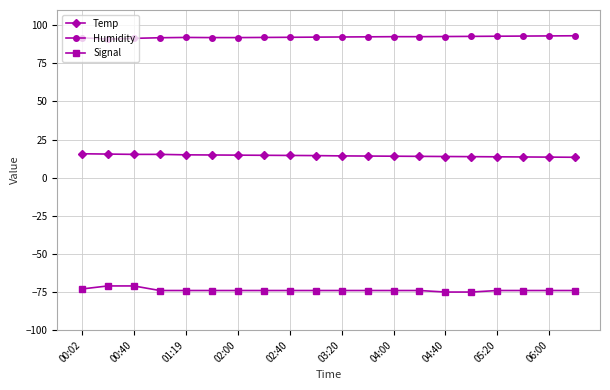

Which series has the largest total across all categories?

Humidity